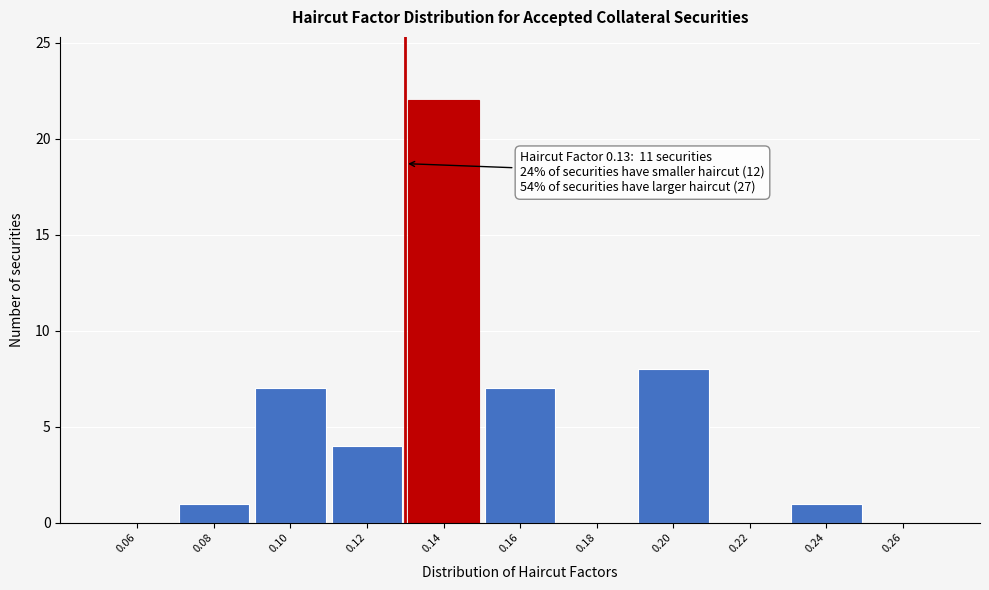

Which range on the x-axis has the tallest bar?

0.13 to 0.15